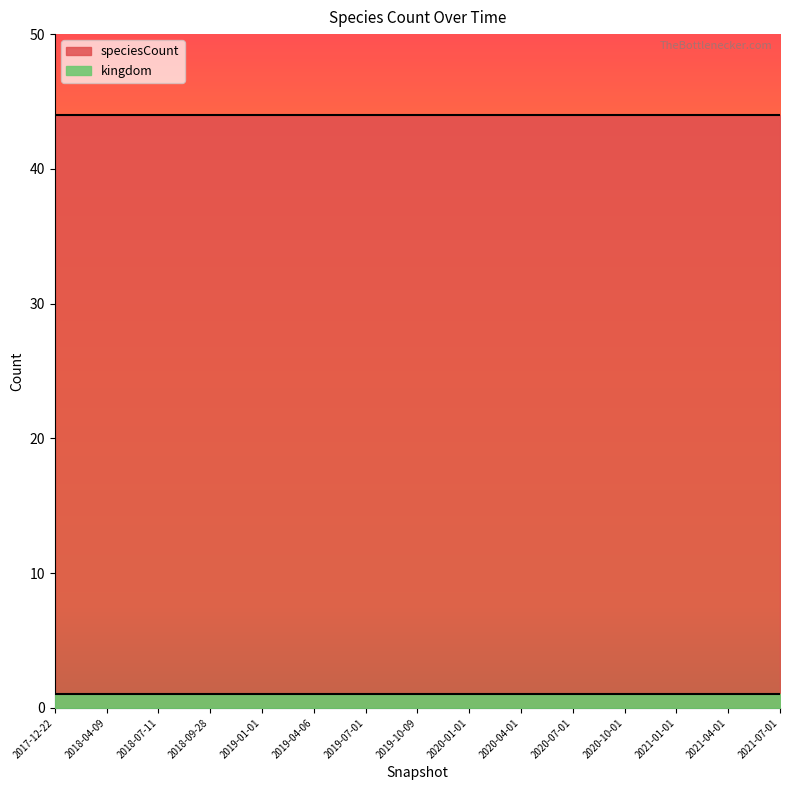

How many lines are shown in the chart?

2